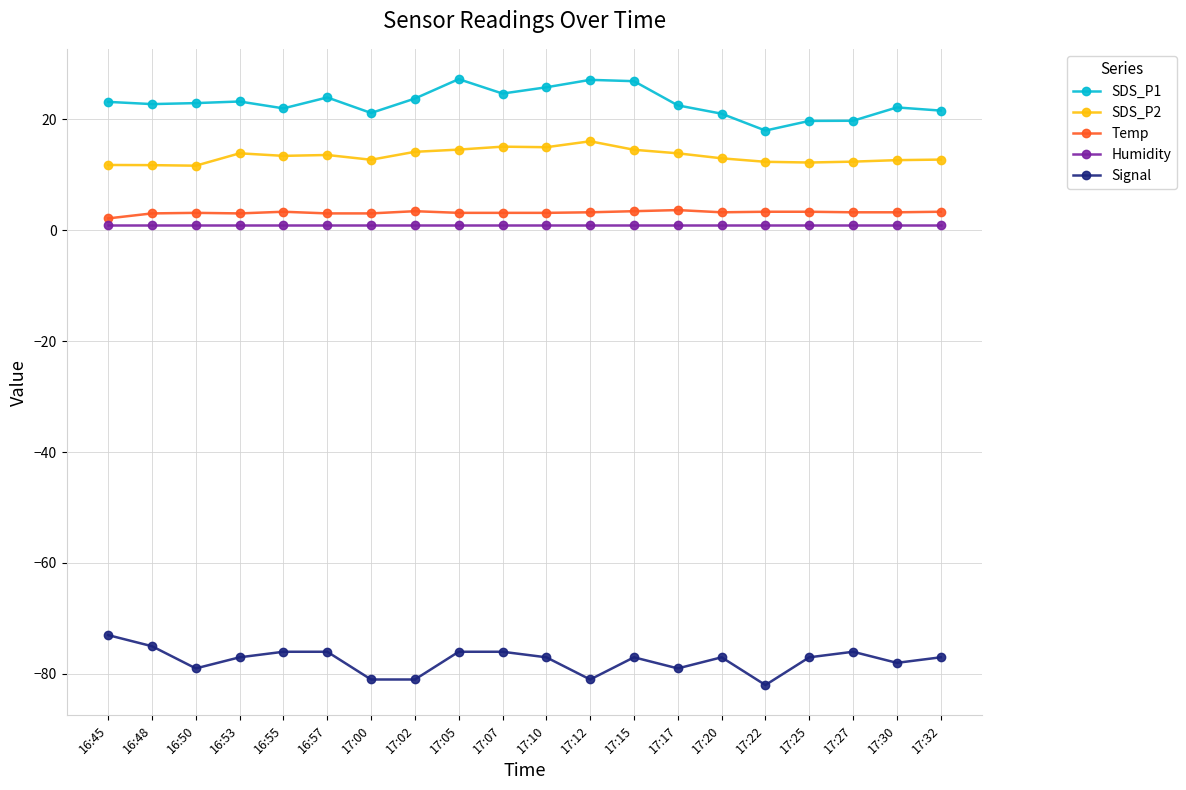

What is the sum of all Signal values?

-1551.0